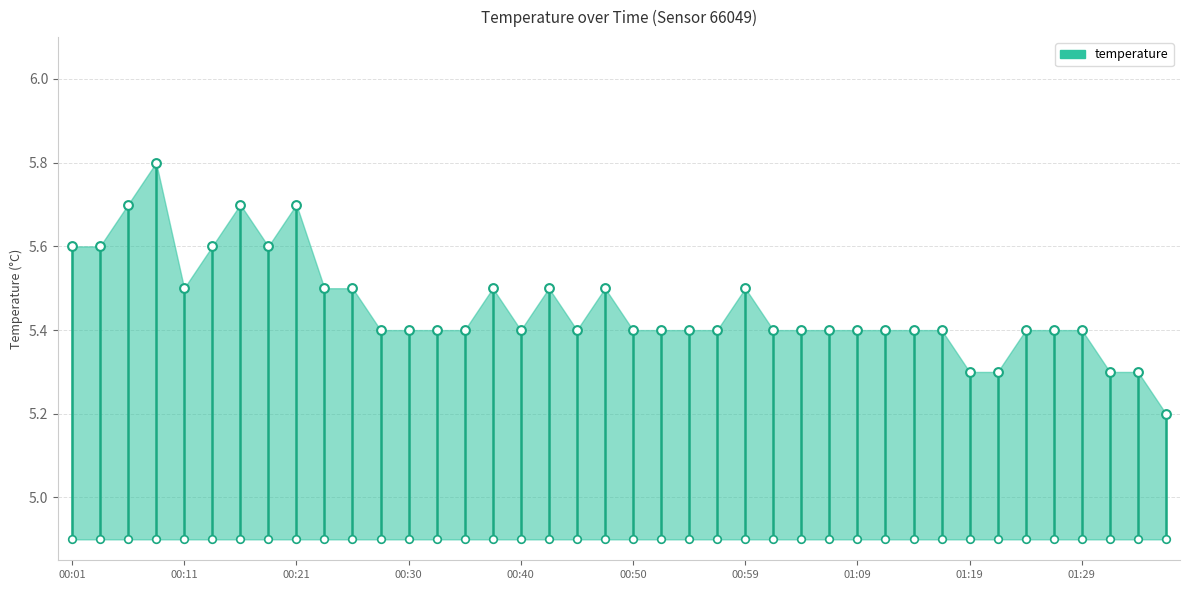

Which has a higher value, 01:21 or 01:02?

01:02